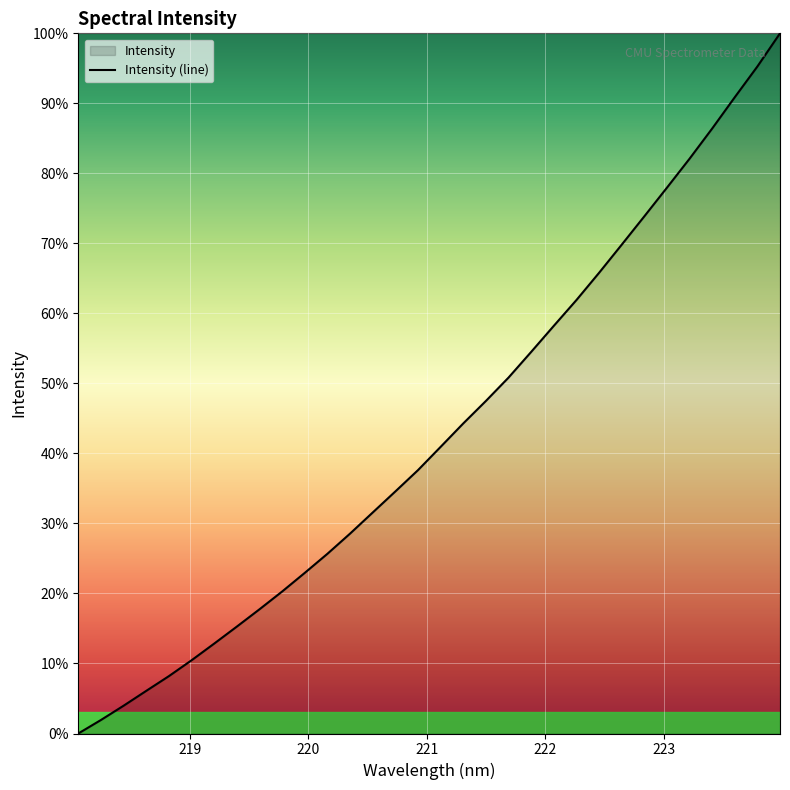

What is the maximum value shown in the chart?

100.0